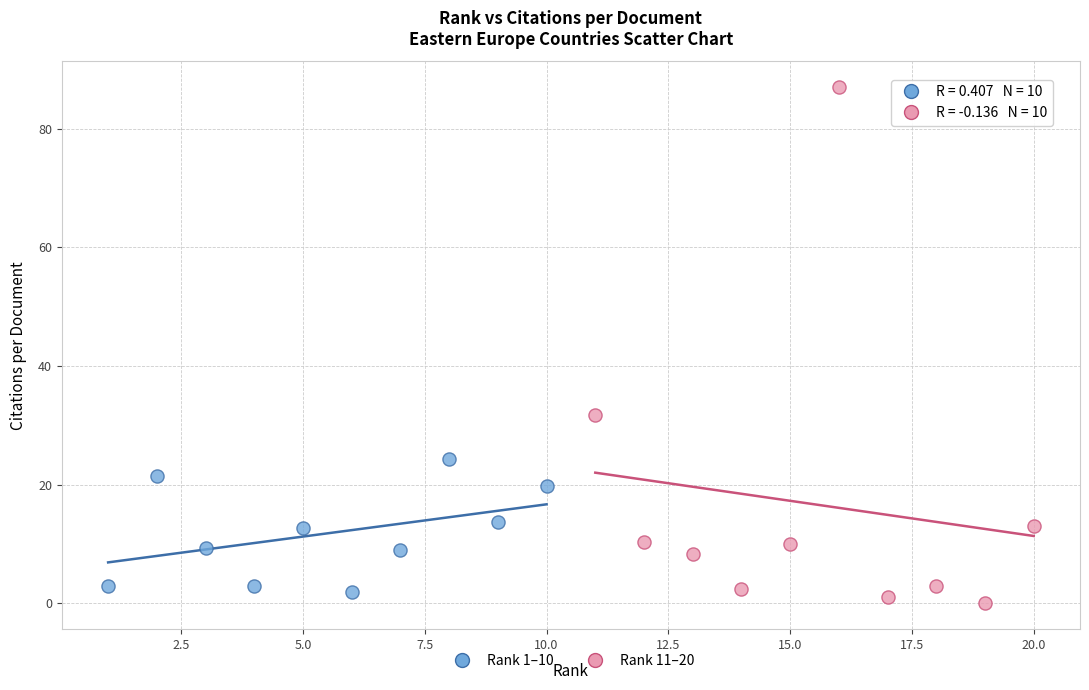

Which series has the largest Y range (max minus min)?

Rank 11–20